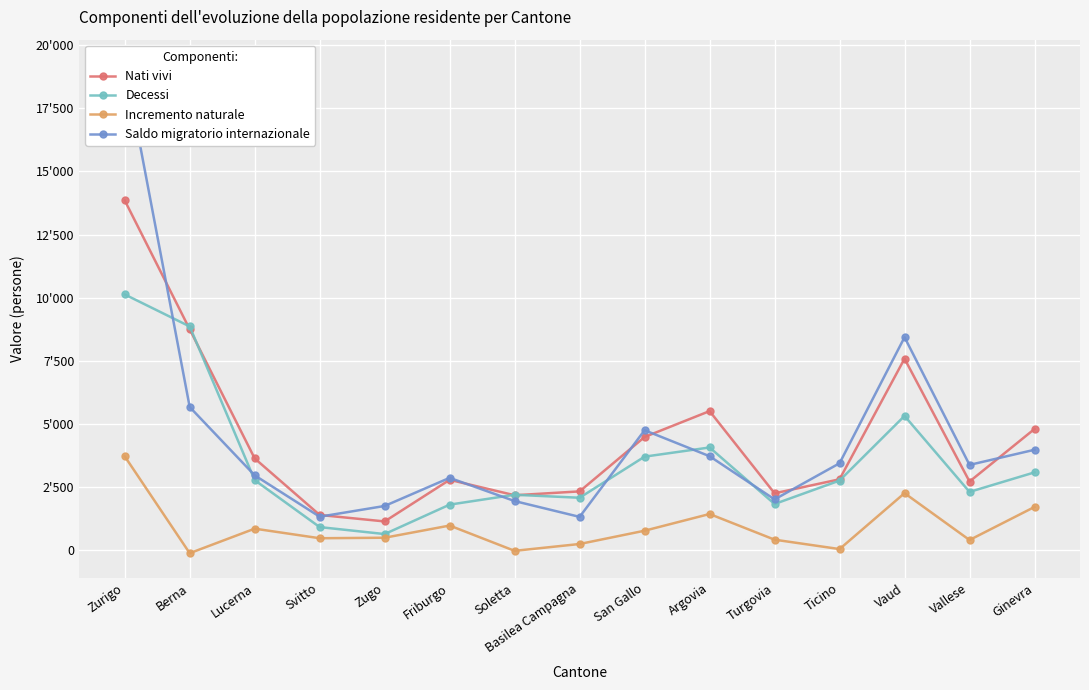

What is the value of the Decessi point at the 8th from the left?

2082